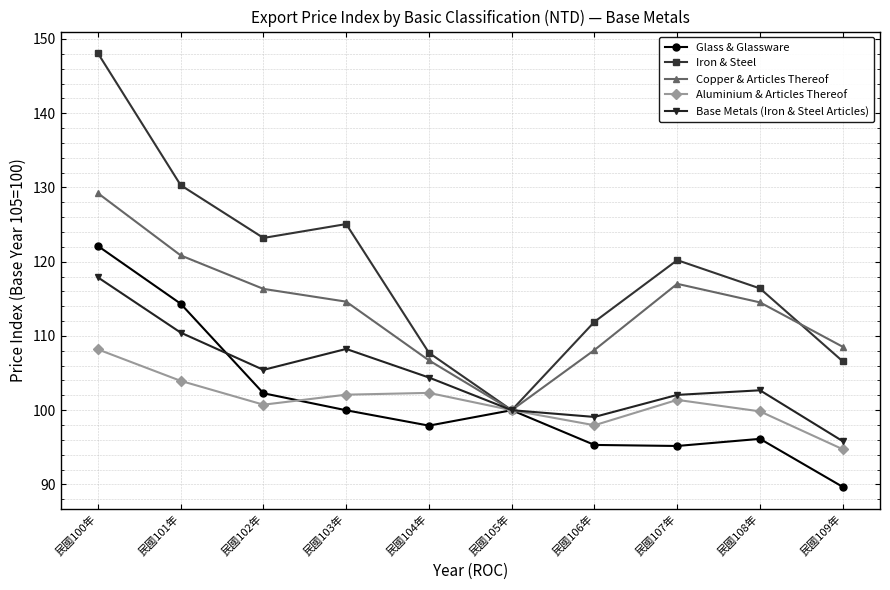

What position from the left is 民國106年?

7